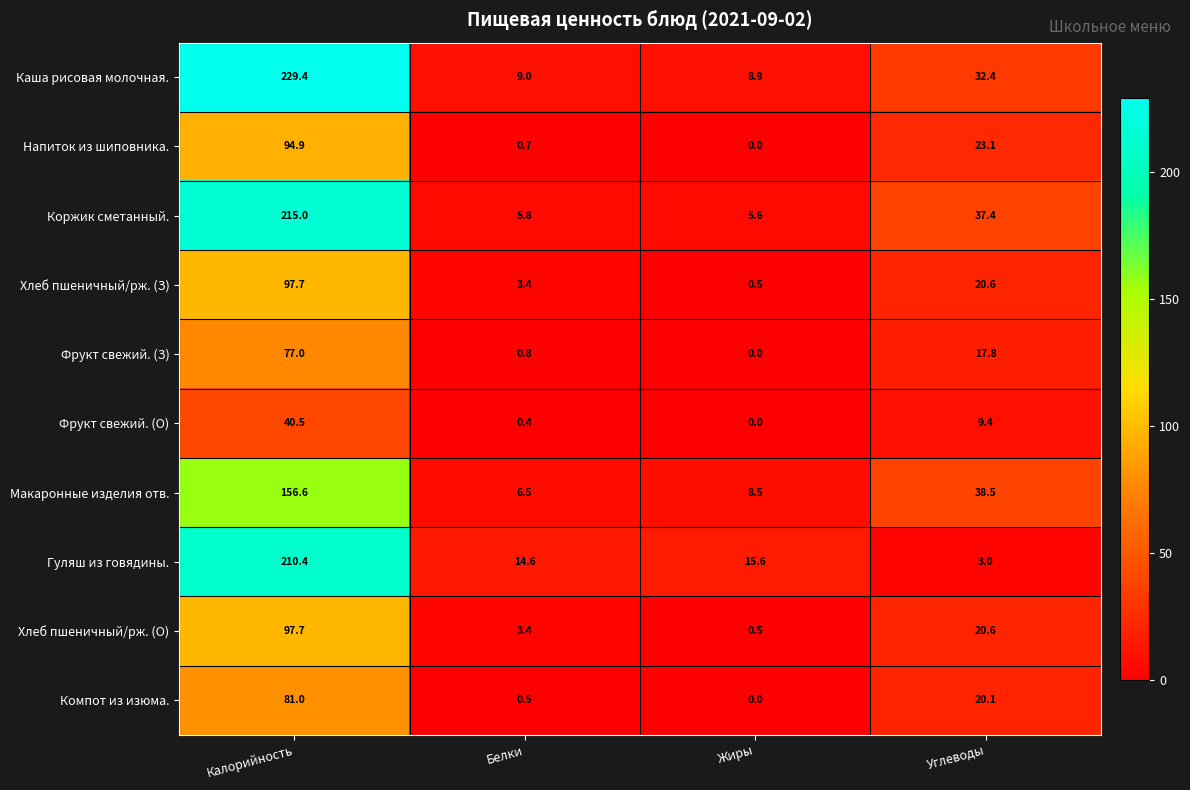

What is the difference between the maximum and second lowest values in the Фрукт свежий. (О) series?

40.1